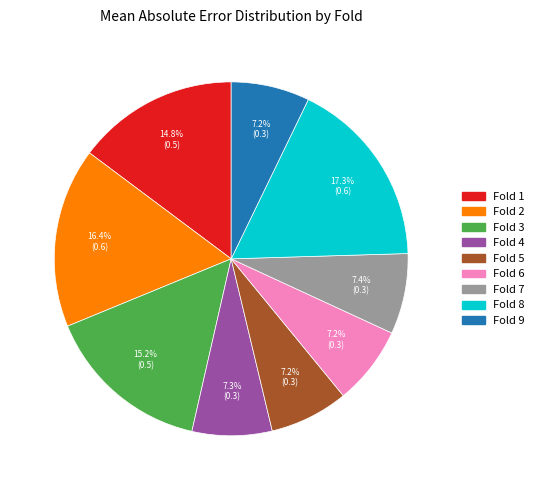

Is there any slice that represents more than half of the pie?

No